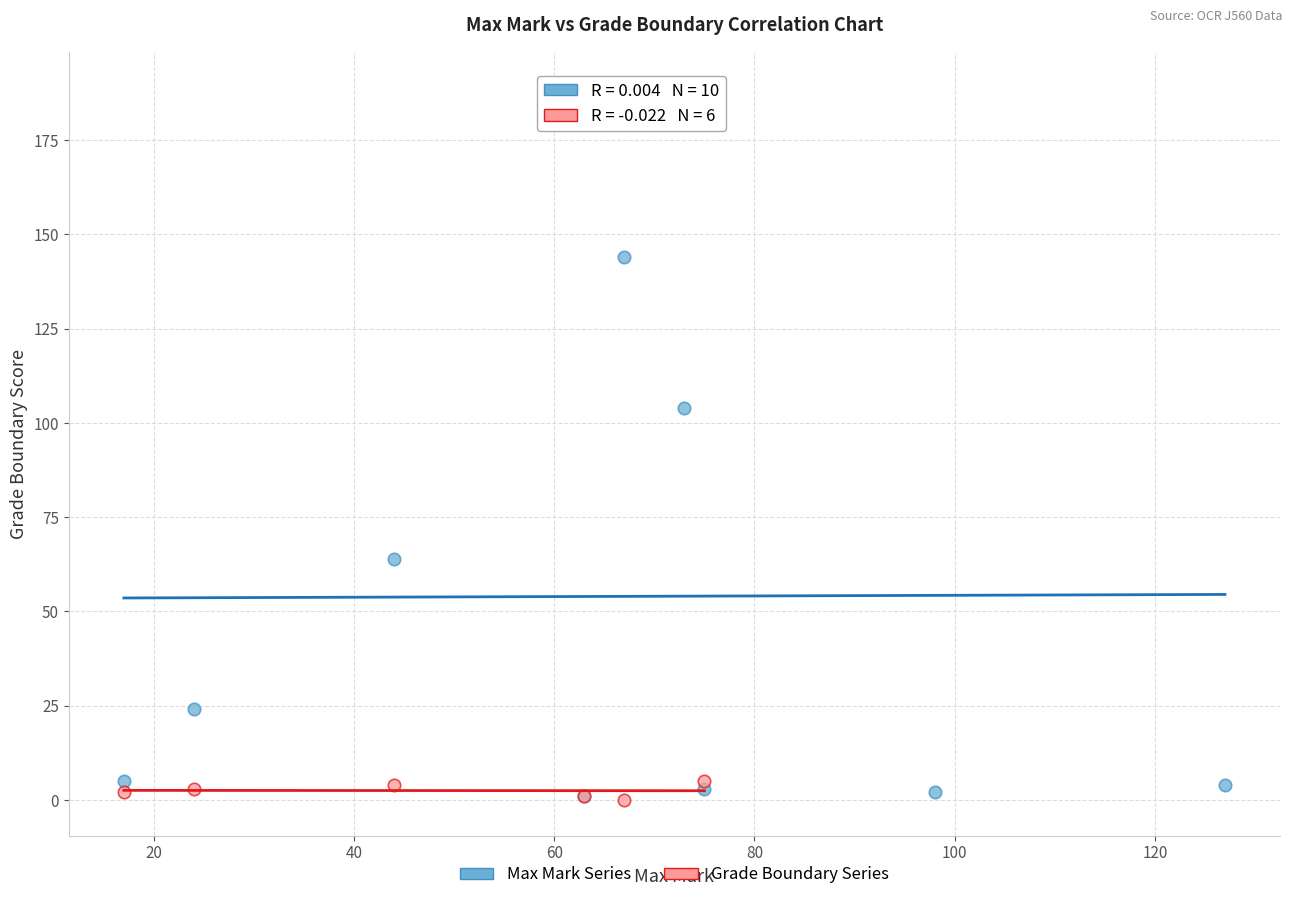

Which series reaches the maximum Y coordinate?

Max Mark Series